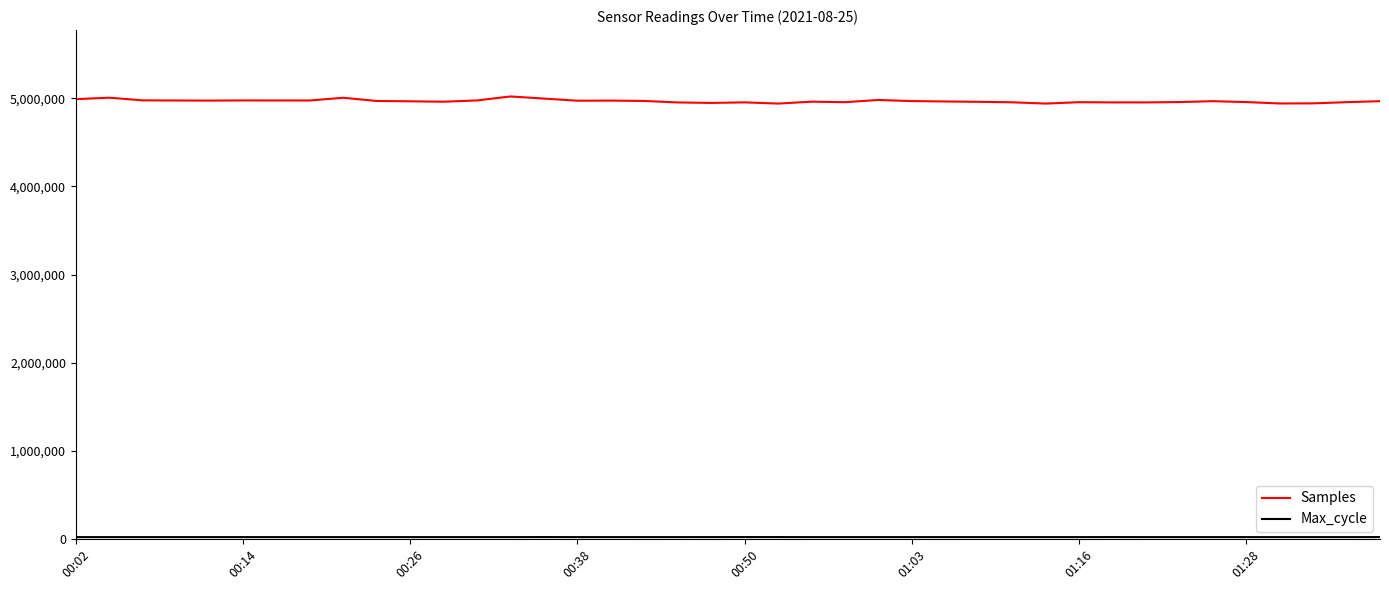

Which series has the largest total across all categories?

Samples